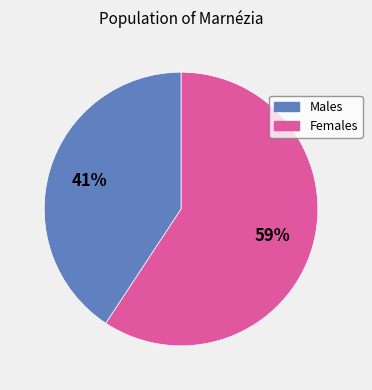

Does any single category account for the majority?

Yes